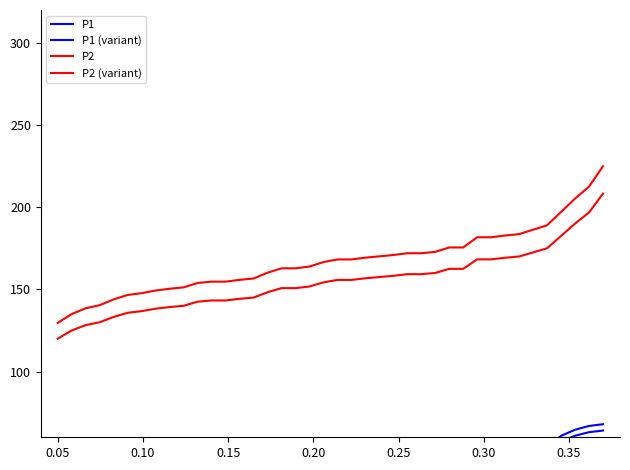

How many data points in P1 (variant) are less than 45?

19